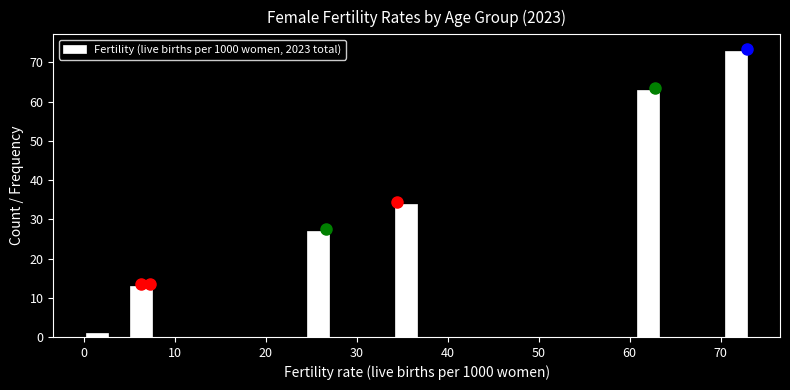

Read against the x-axis, roughly where is the centre of the tallest bar?

72